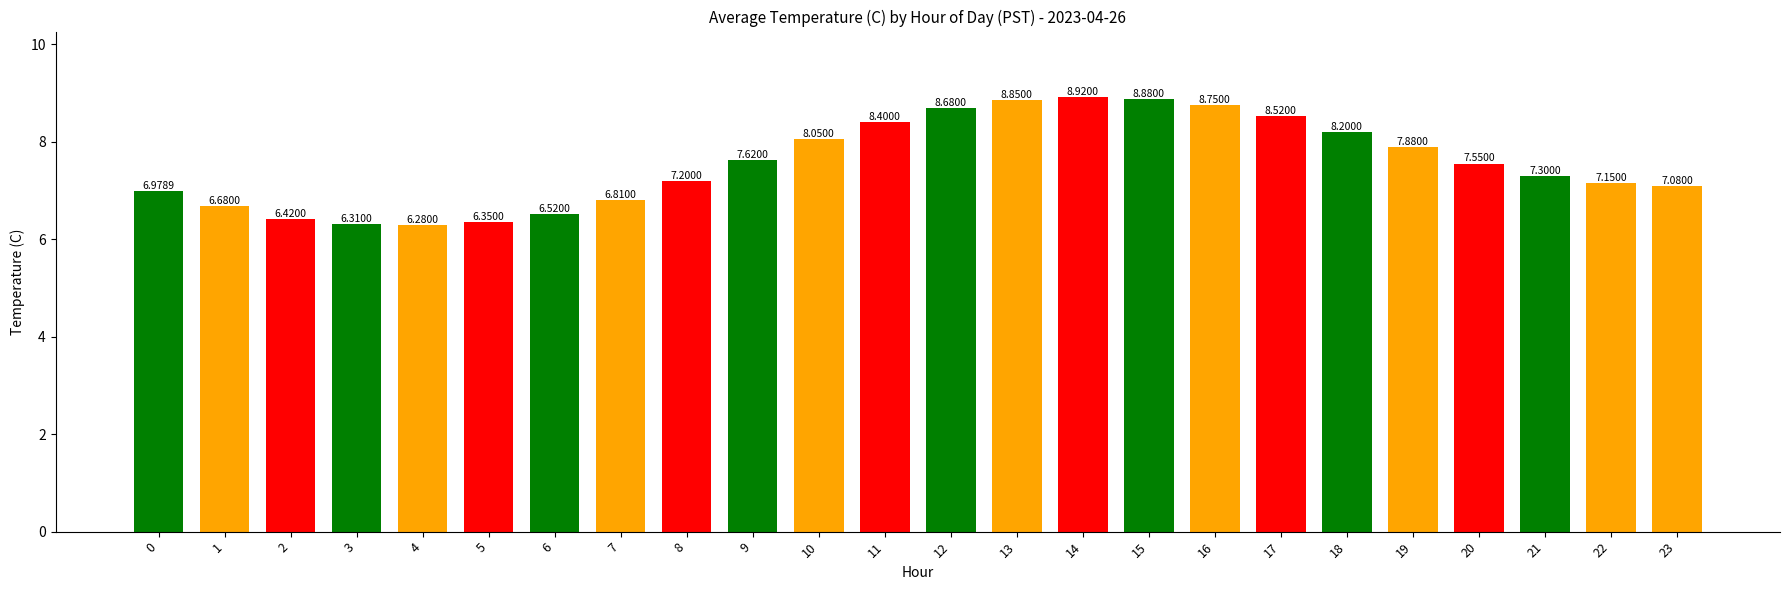

What is the sum of the values at 3 and 13?

15.2